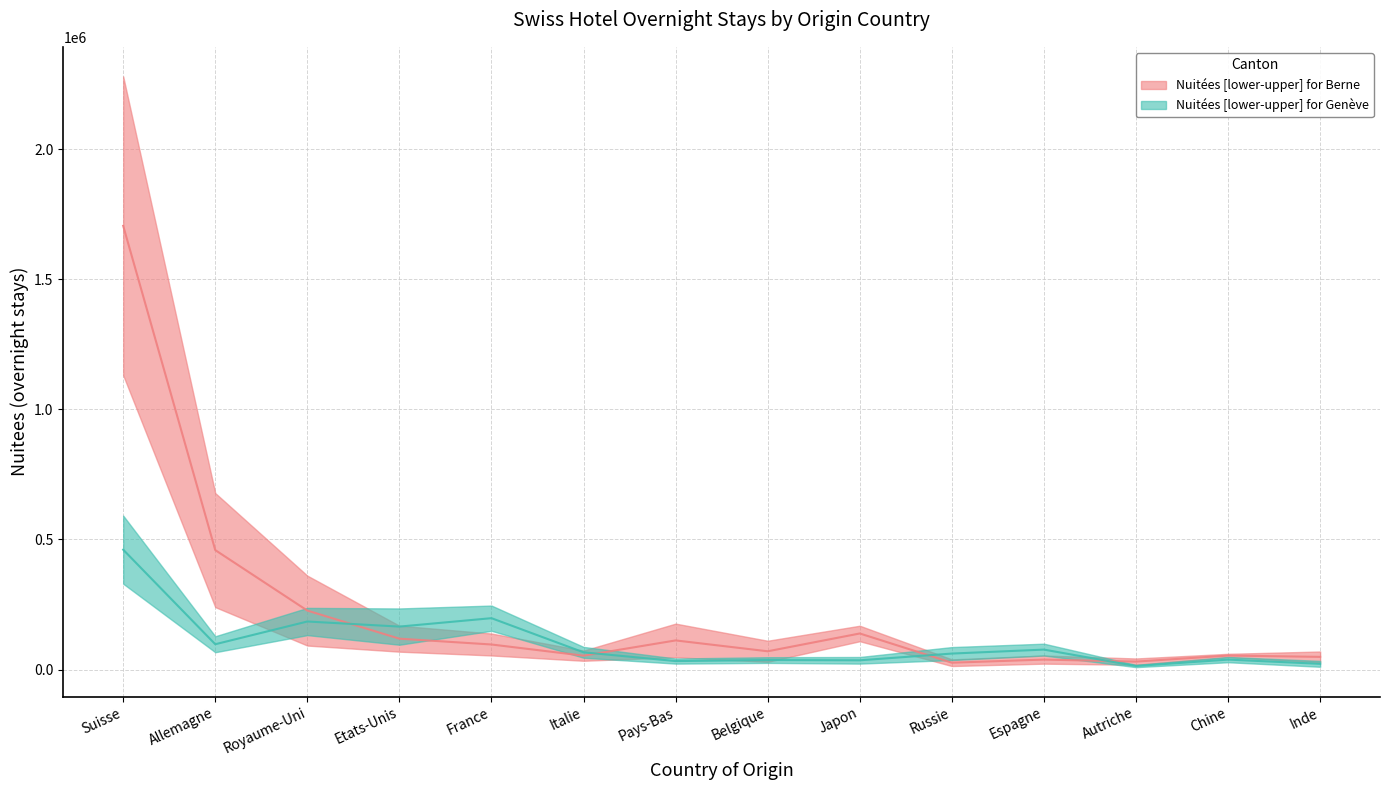

Where is the first local minimum for Geneve_upper?

Allemagne